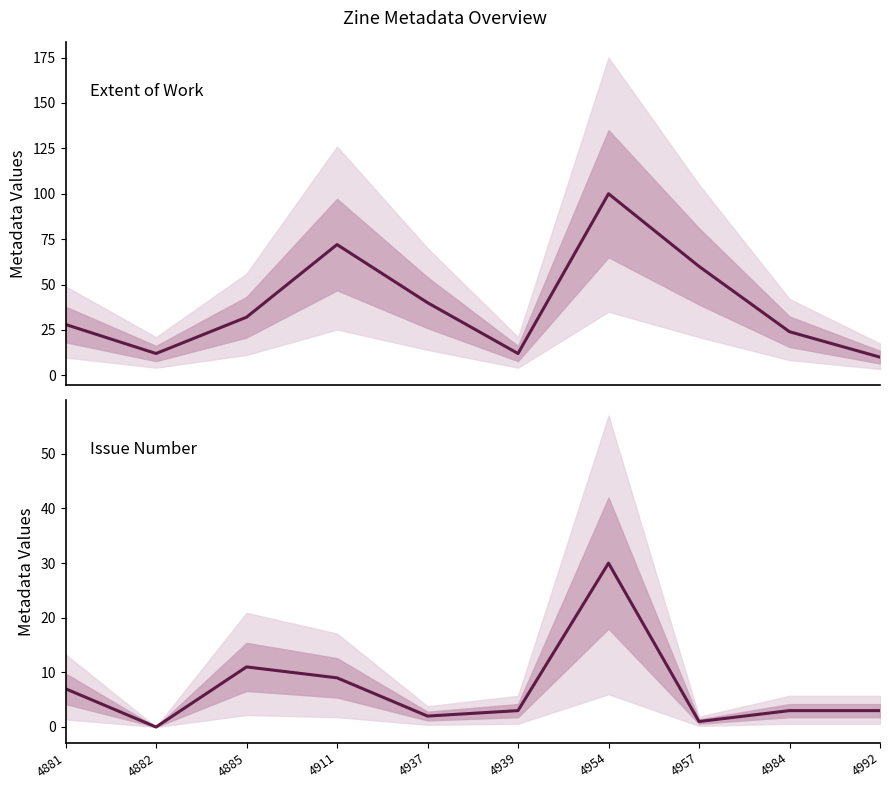

How many positive values does the Issue series have?

9